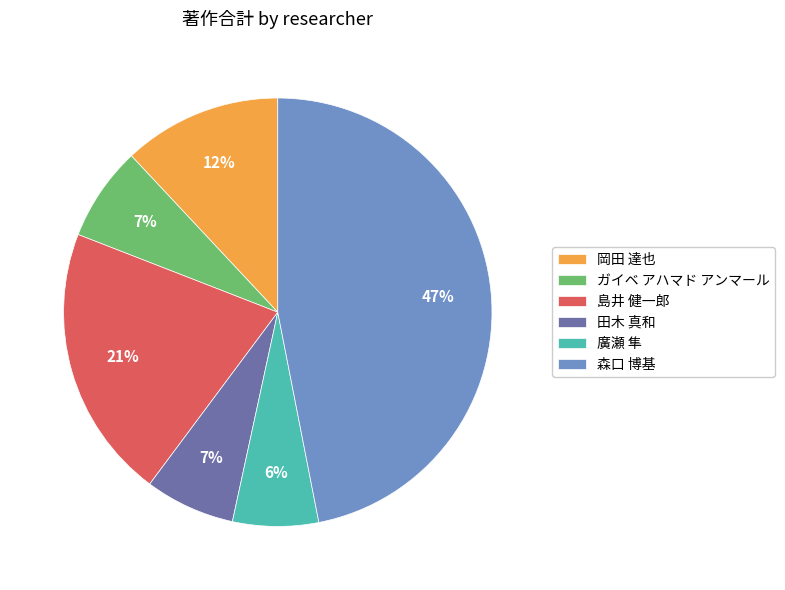

Between 廣瀬 隼 and 岡田 達也, which is larger?

岡田 達也